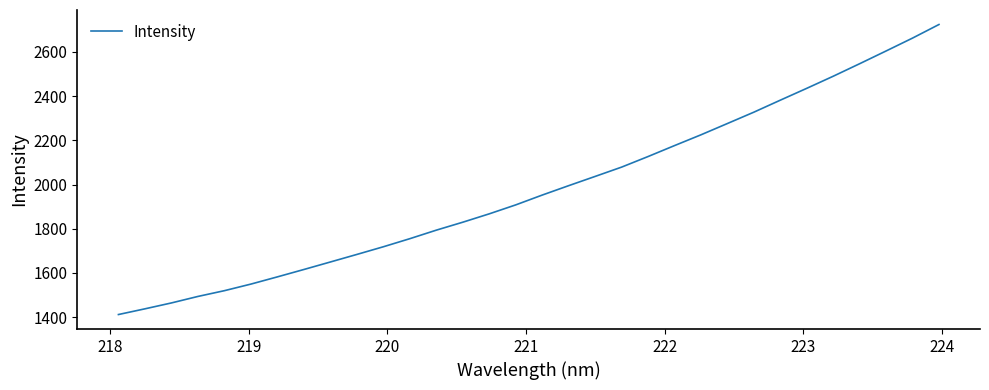

What is the maximum value shown in the chart?

2724.4